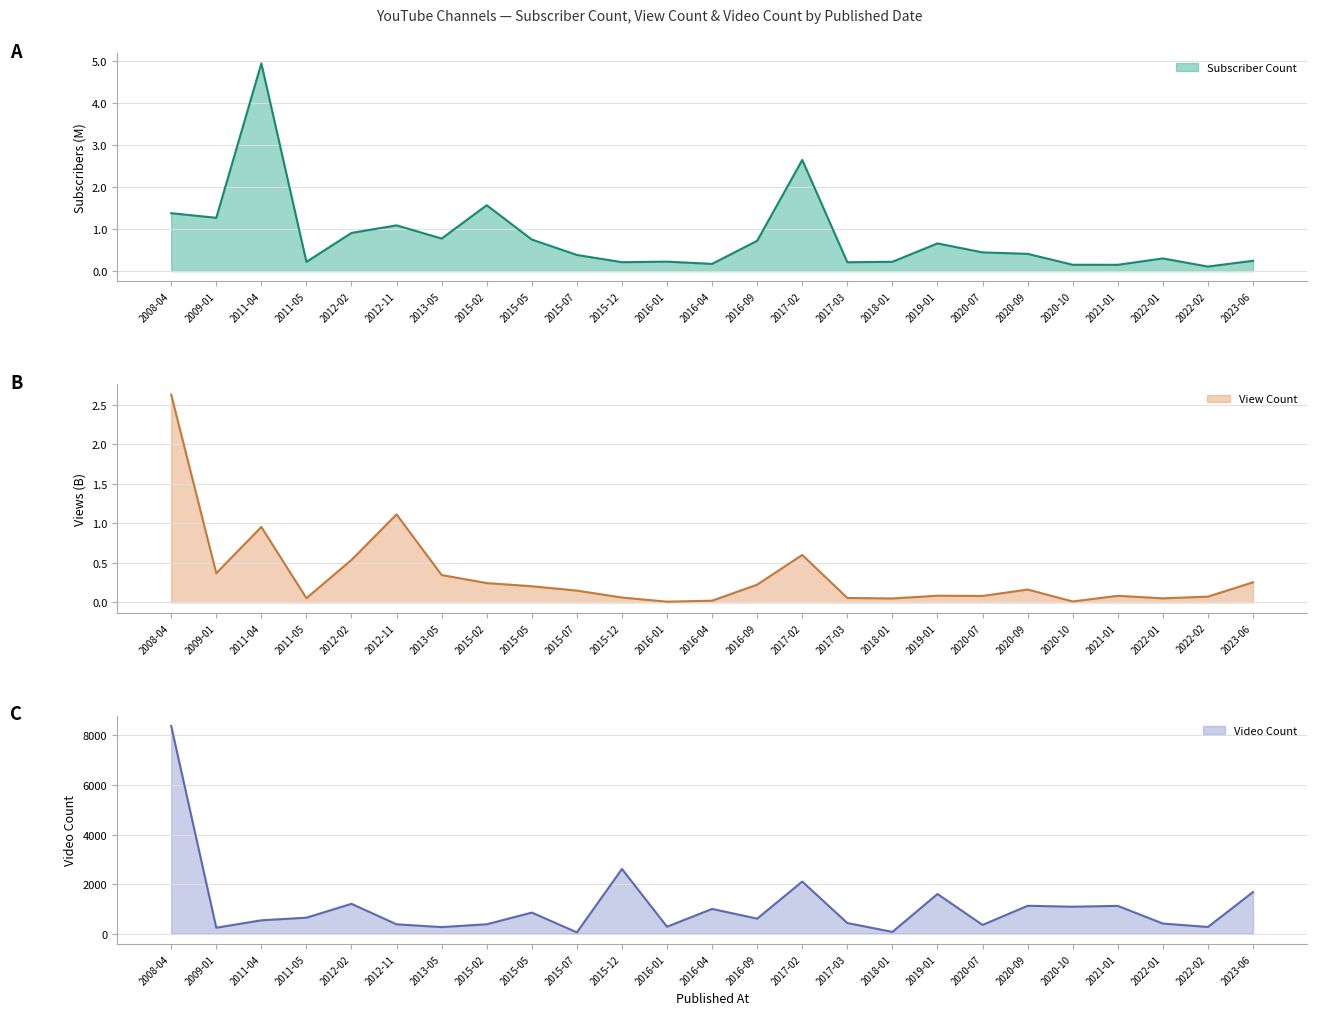

In Subscriber Count, how many points are lower than both neighbors (excluding endpoints)?

8